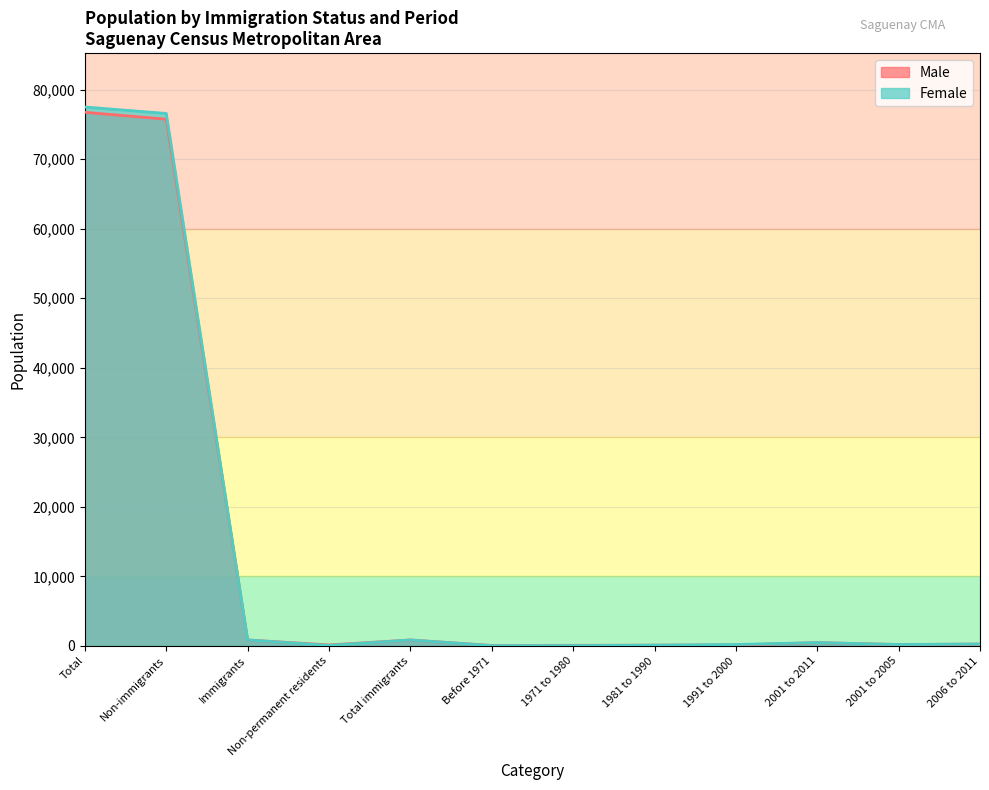

At which category is the sum across all series the highest?

Total